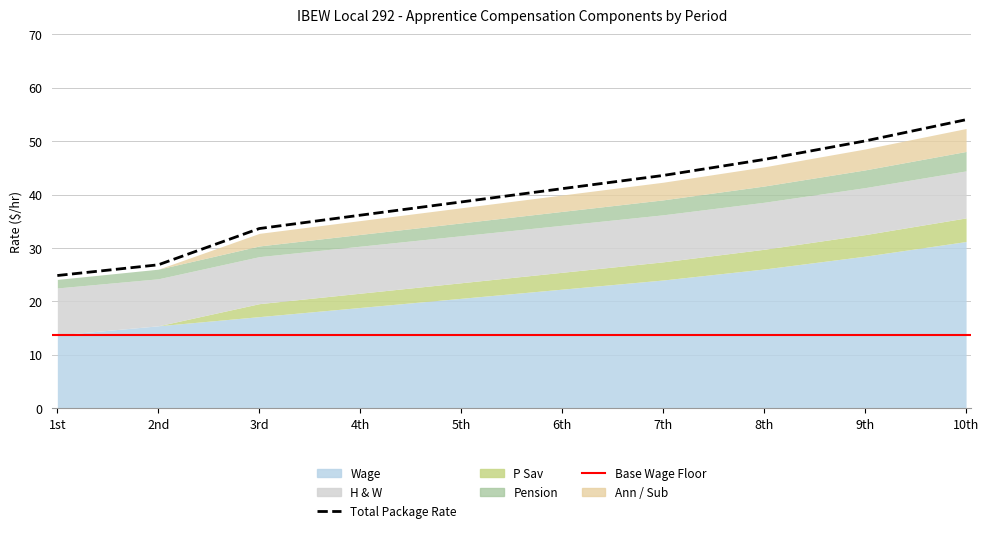

How many data points in Total are less than 41?

5